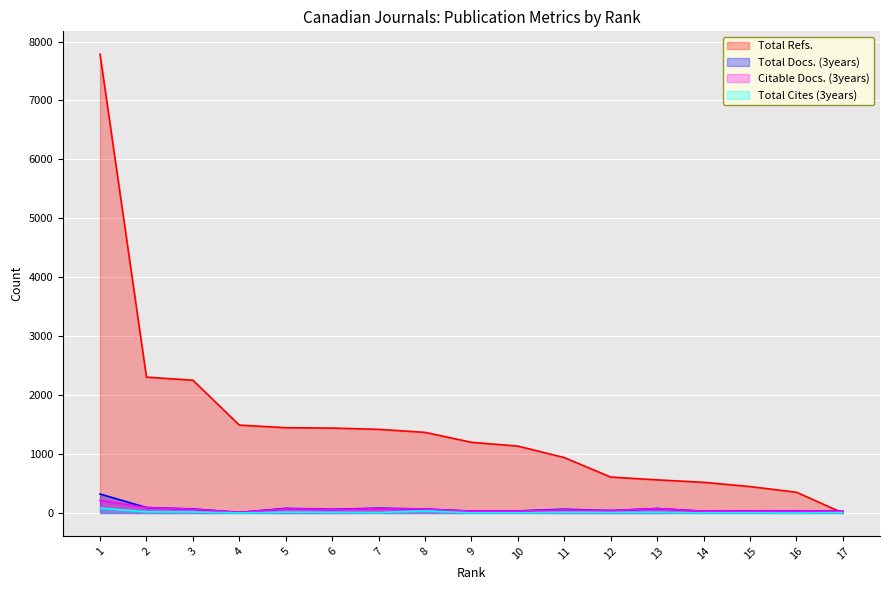

Which has a higher value, 10 or 8?

8